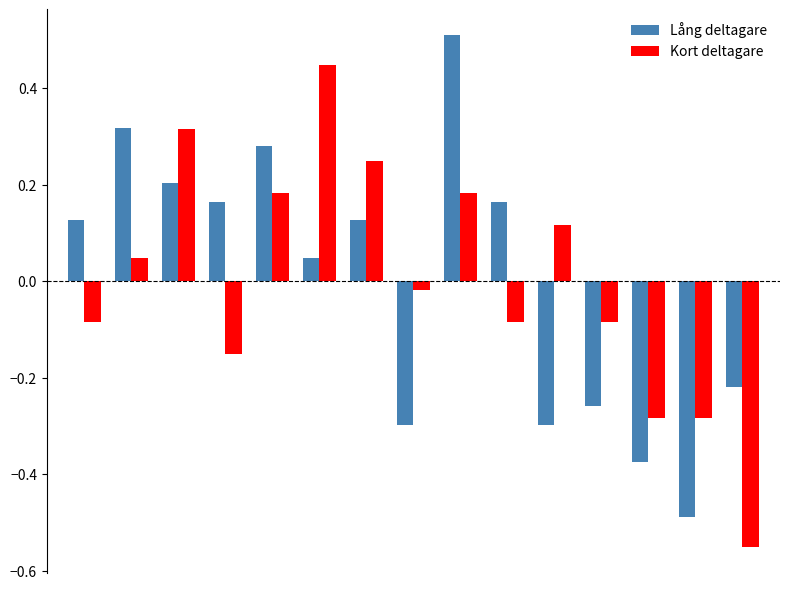

What is the difference between the maximum and second lowest values in the Kort deltagare series?

0.7